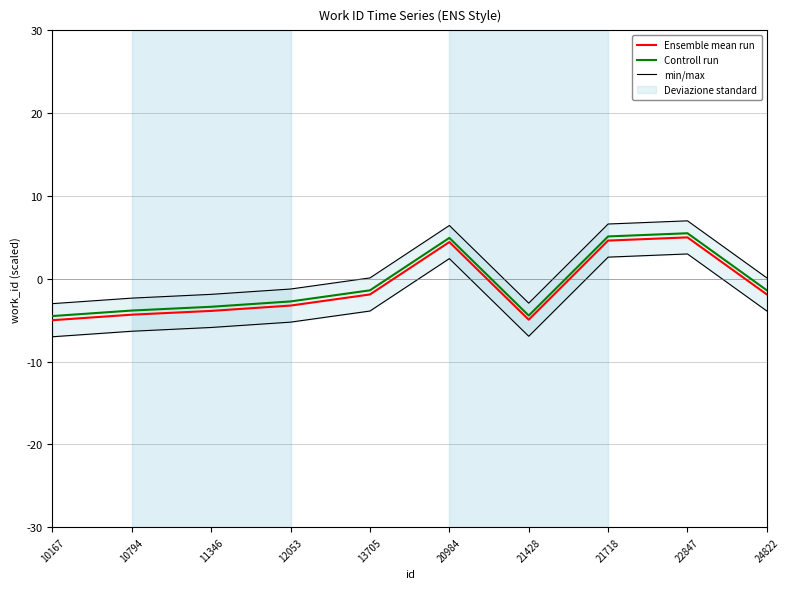

Rank the series by their average value, from lowest to highest.

min/max, Ensemble mean run, Controll run